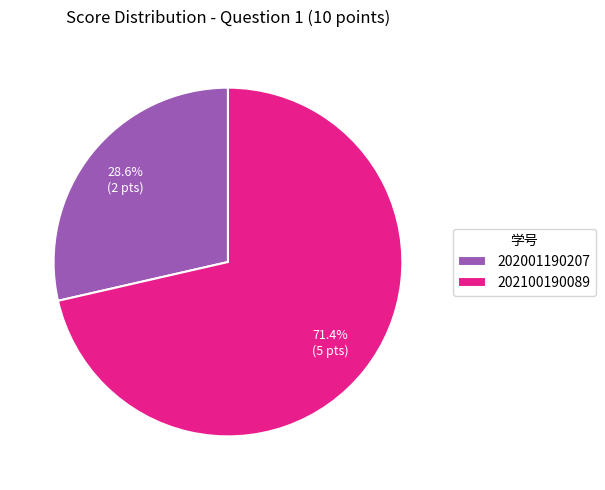

The 202001190207 slice represents 29% of the pie. True or false?

True